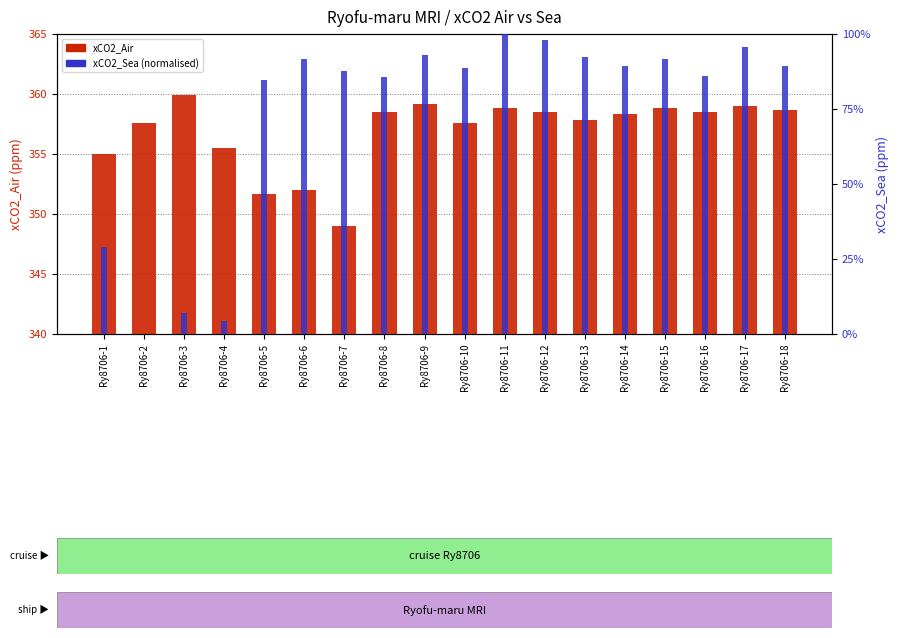

Rank the categories by xCO2_Air value from lowest to highest.

Ry8706-7, Ry8706-5, Ry8706-6, Ry8706-1, Ry8706-4, Ry8706-2, Ry8706-10, Ry8706-13, Ry8706-14, Ry8706-8, Ry8706-12, Ry8706-16, Ry8706-18, Ry8706-11, Ry8706-15, Ry8706-17, Ry8706-9, Ry8706-3